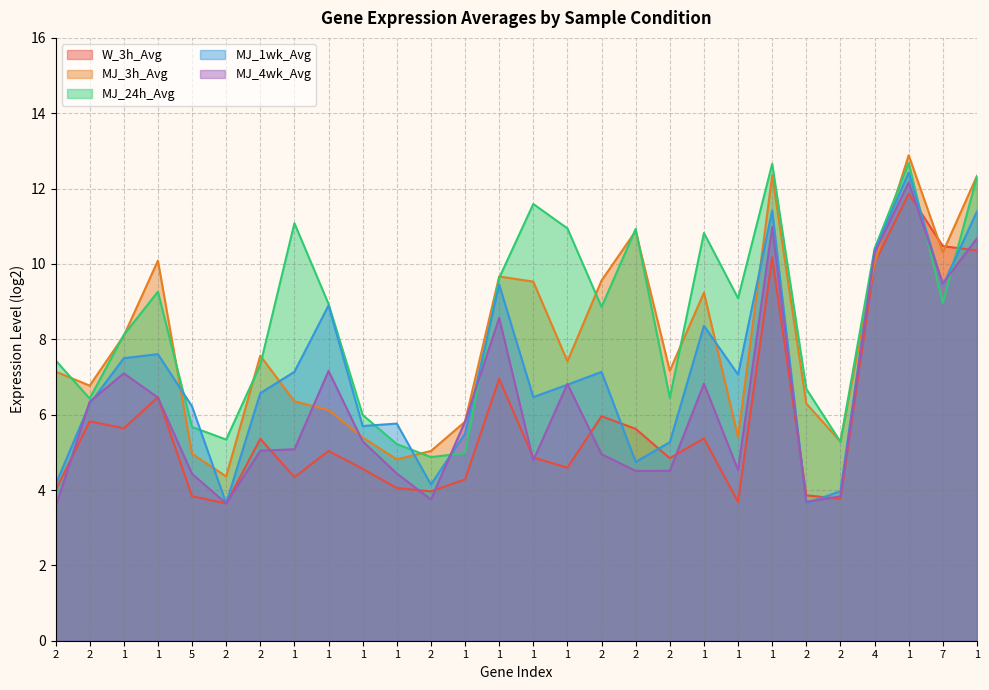

How many lines are shown in the chart?

5